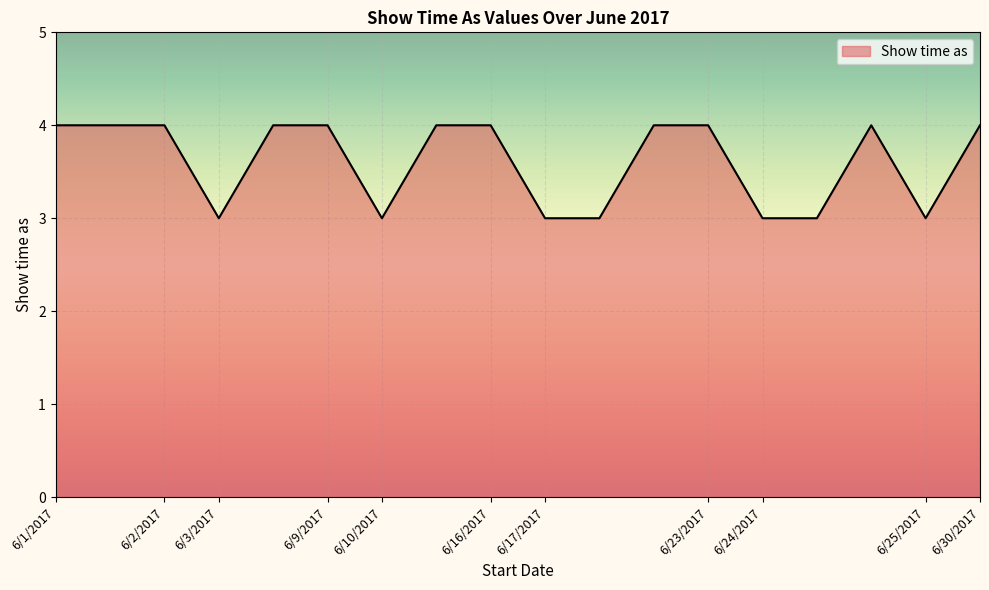

Does the chart have visible grid lines?

Yes